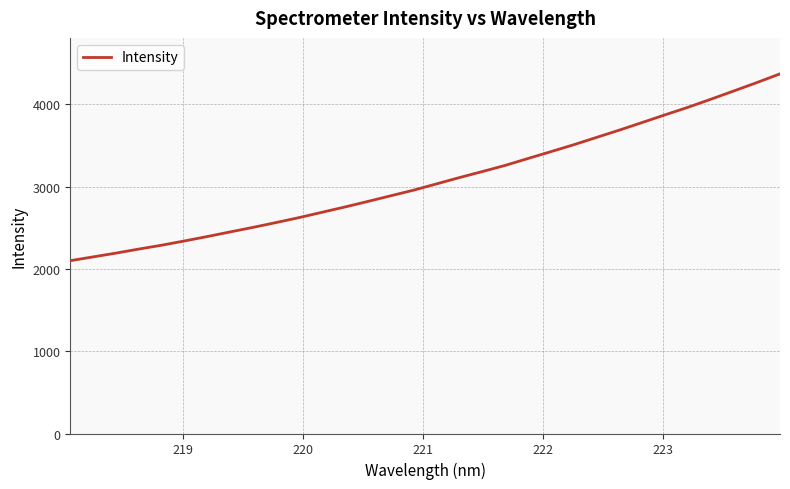

What is the smallest value displayed?

2099.1